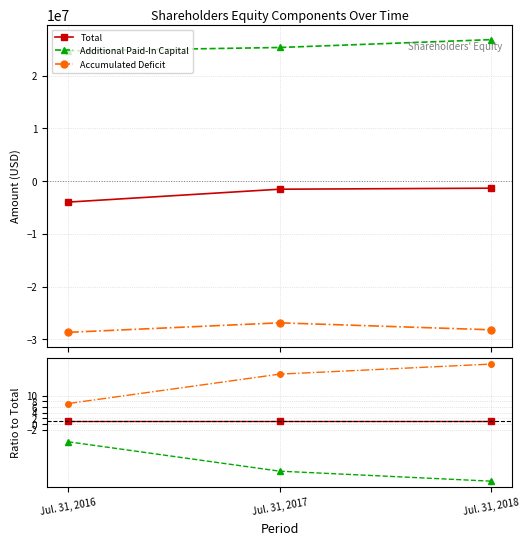

Is this an area chart (filled region under the line)?

No